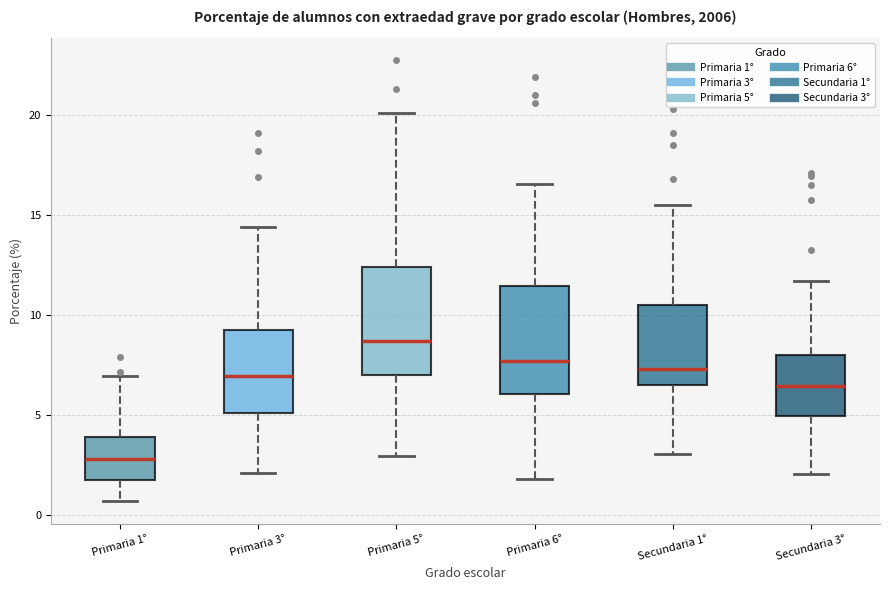

Which box has the highest median line?

Primaria 5°